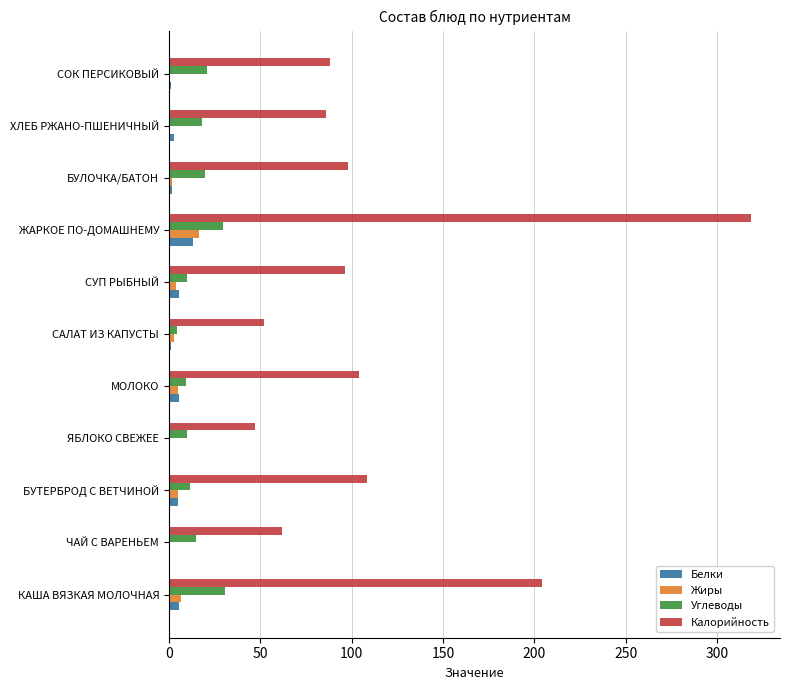

Is the value of Углеводы at ЖАРКОЕ ПО-ДОМАШНЕМУ greater than the value of Жиры at БУЛОЧКА/БАТОН?

Yes